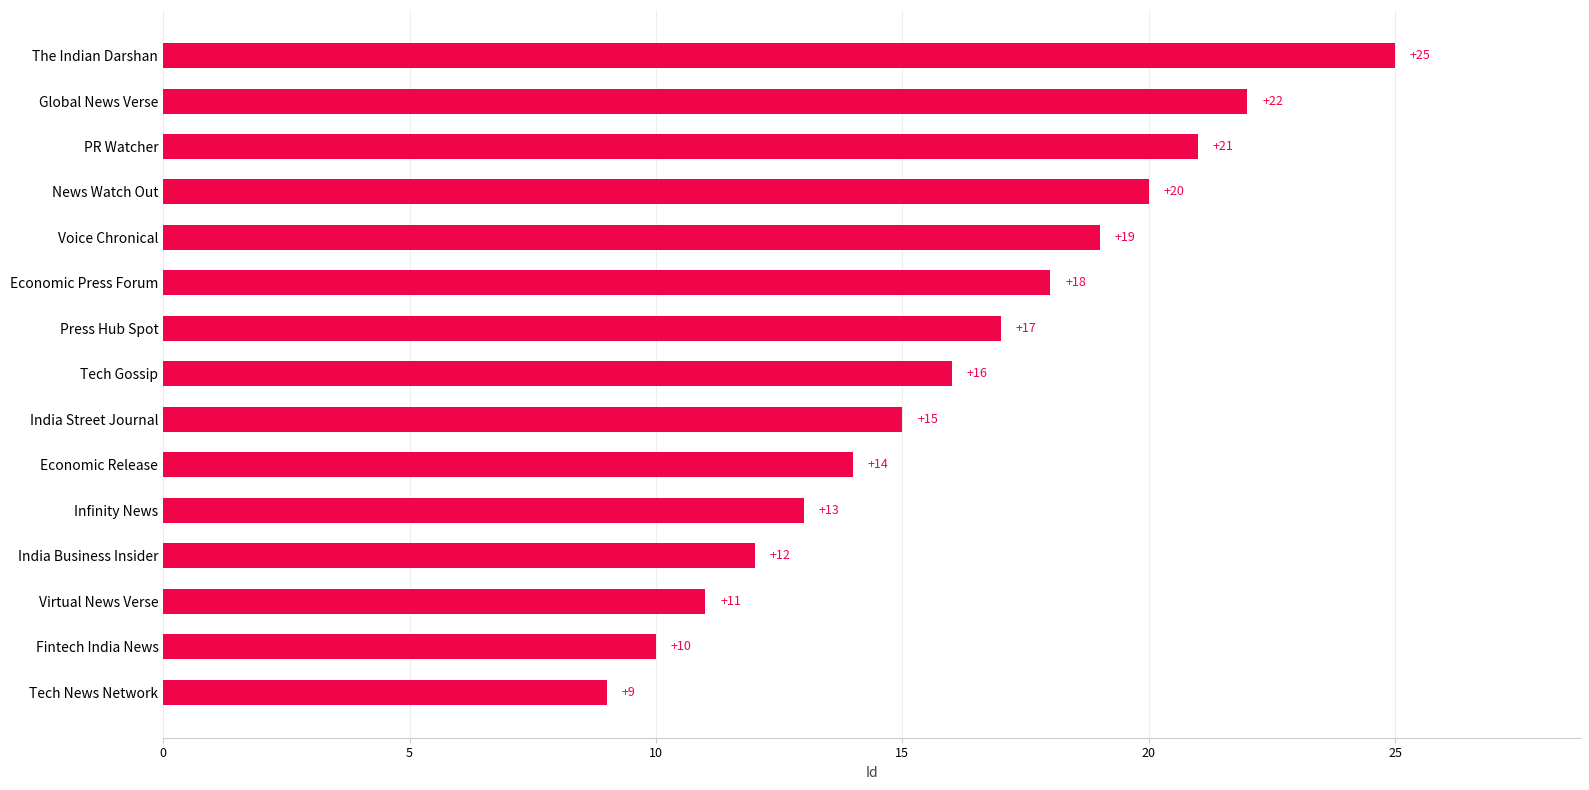

Which label corresponds to the smallest value in the chart?

Tech News Network